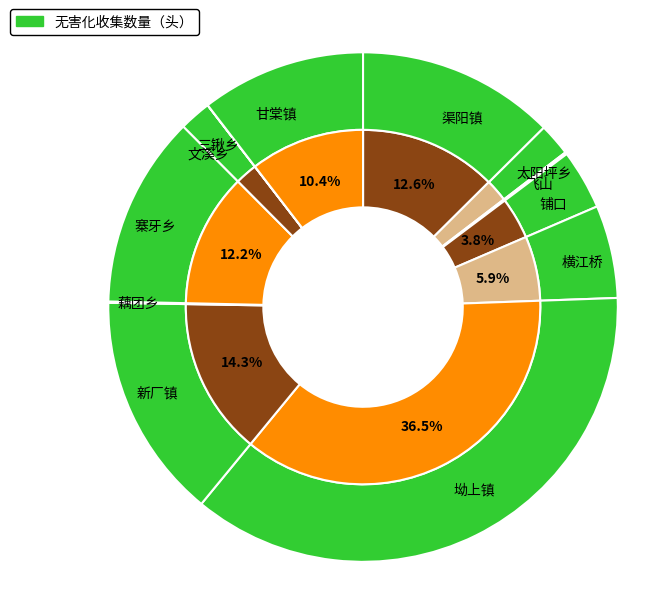

Is there a majority slice in this chart?

No